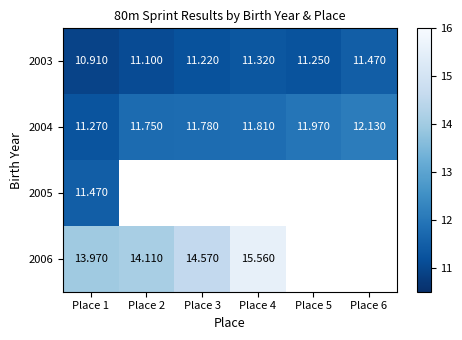

Is the value of 2004 at Place 6 greater than the value of 2006 at Place 1?

No